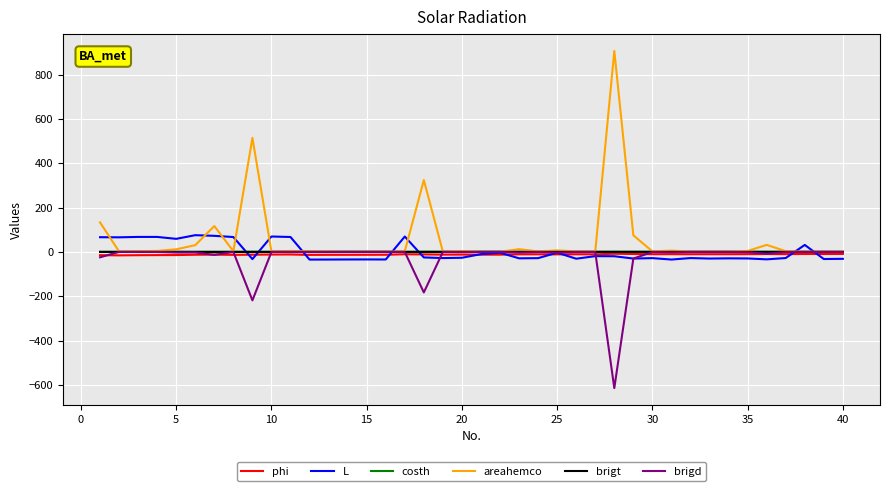

Which series has the widest spread of values?

areahemco